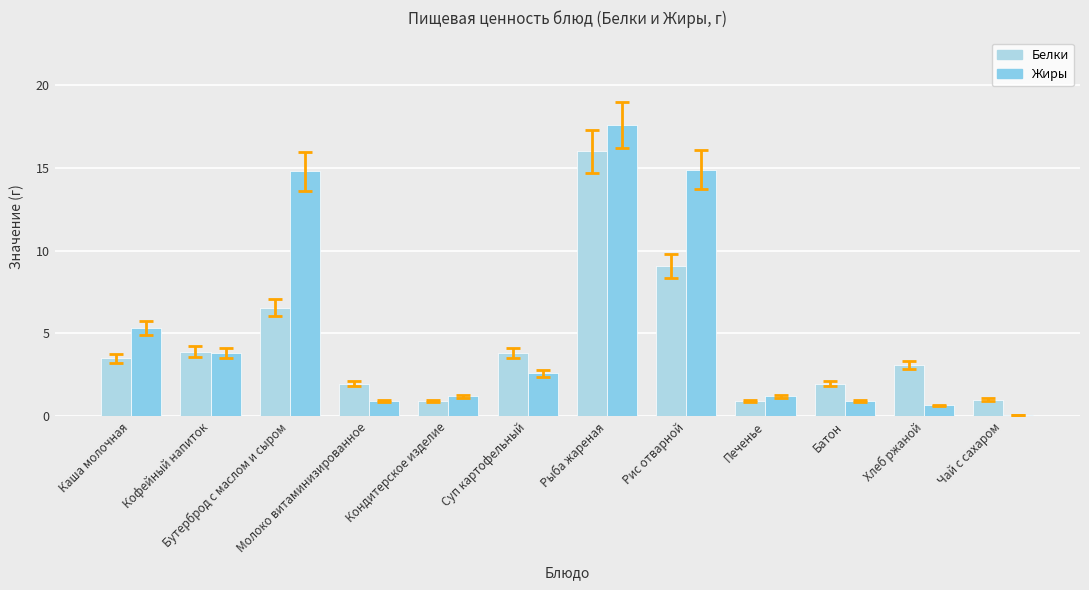

Where is Белки nearest to the value 8?

Рис отварной